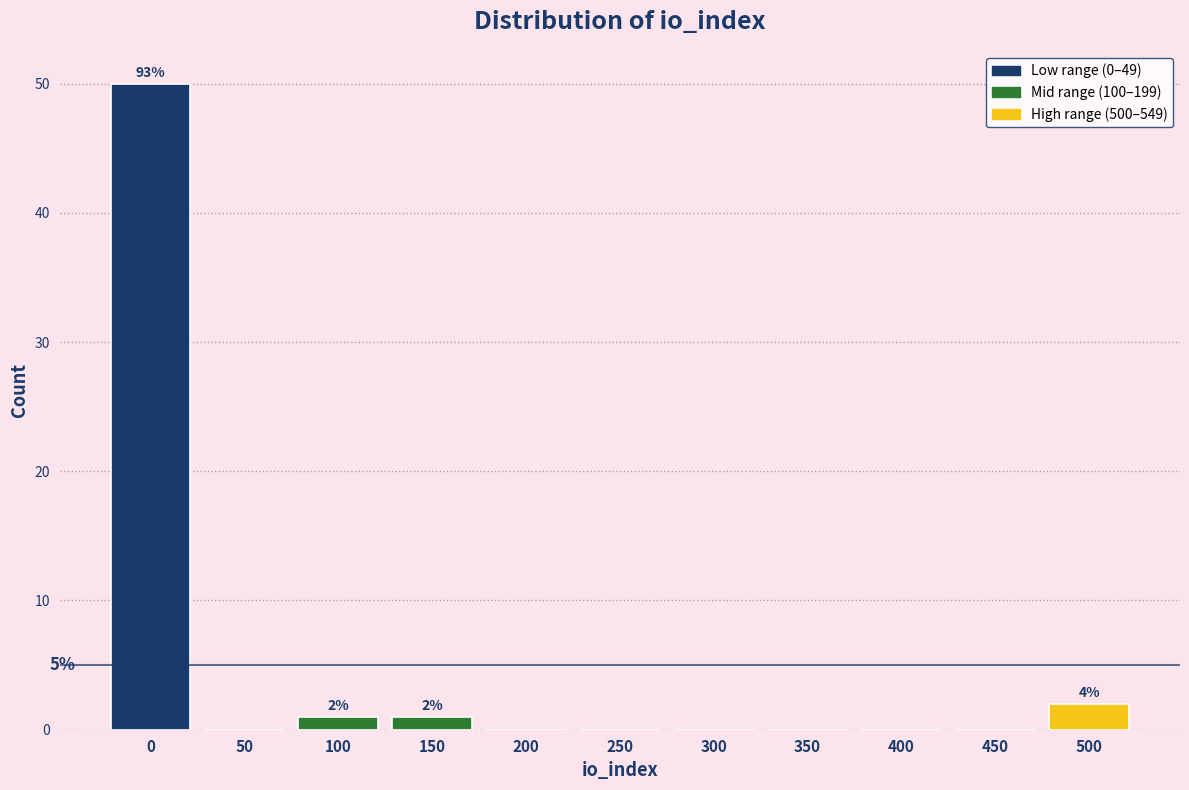

Reading right to left, extract all data points from this chart.

500=2	450=0	400=0	350=0	300=0	250=0	200=0	150=1	100=1	50=0	0=50